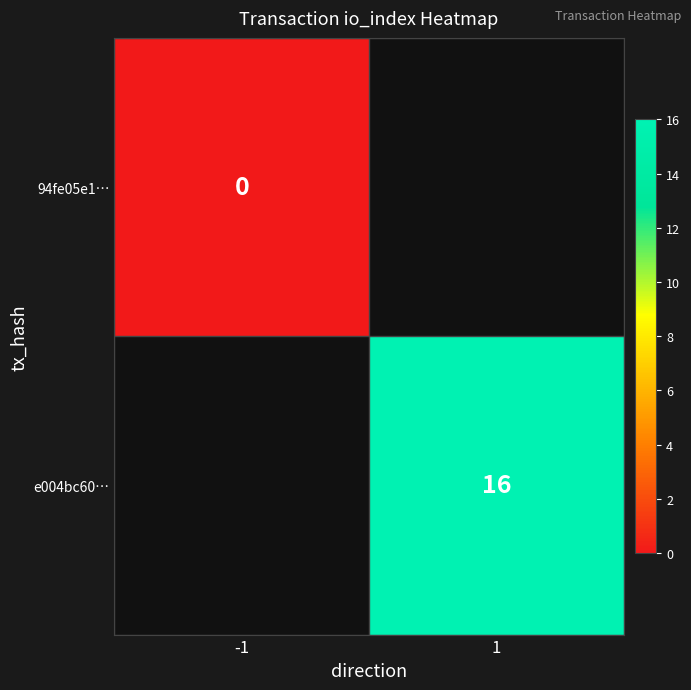

At how many categories does at least one series exceed 7?

1